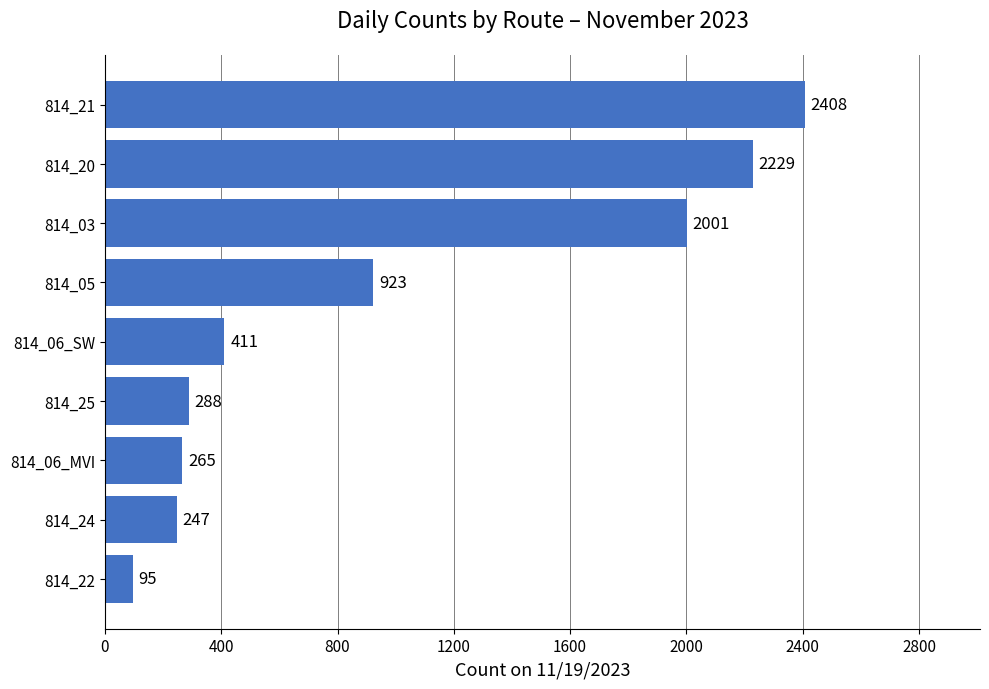

How many bars are there in total?

9